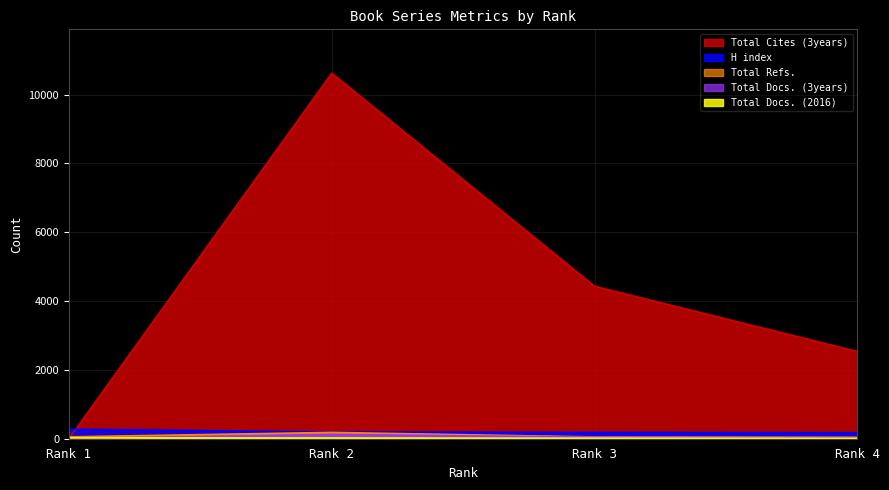

What is the value of the H index point at the 1st from the left?

276